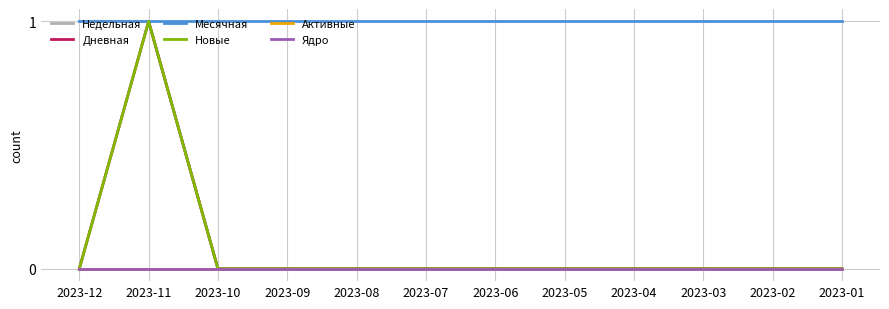

What is the total value across all series at 2023-07?

1